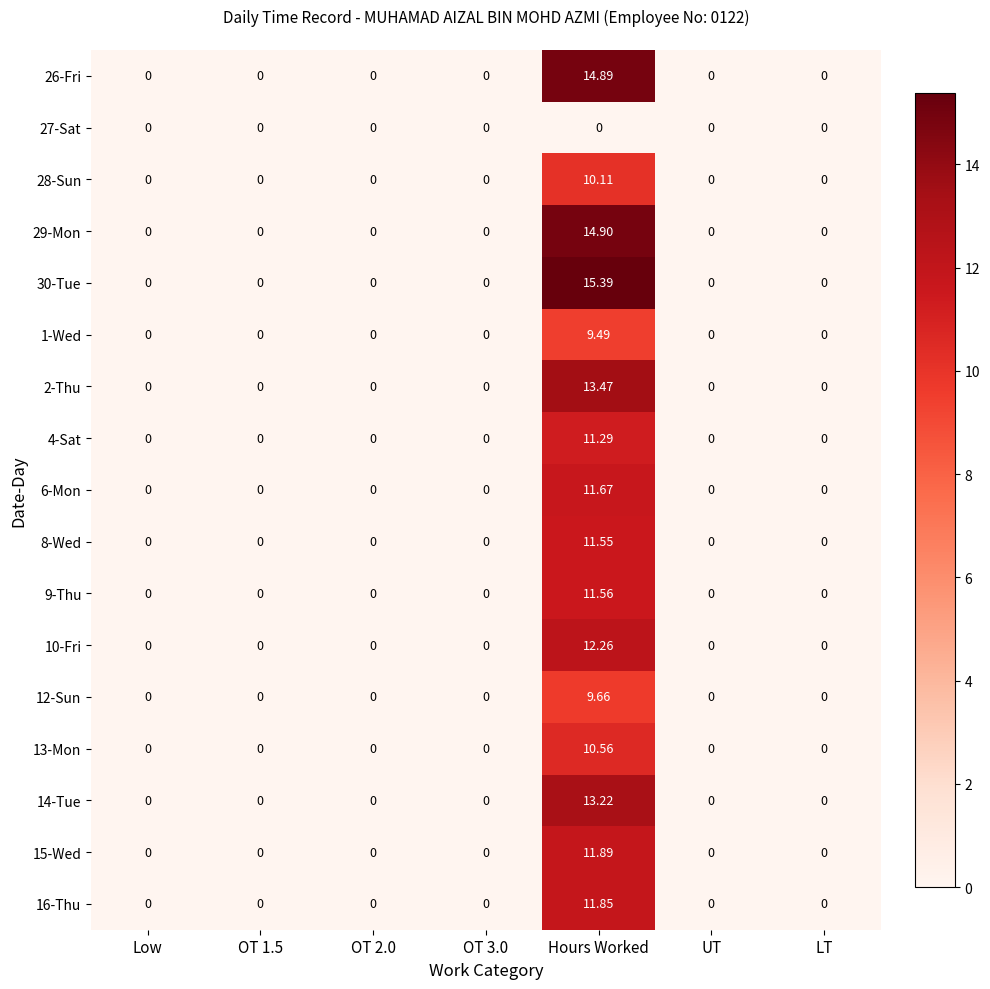

Which category has the highest value in the 15-Wed series?

Hours Worked